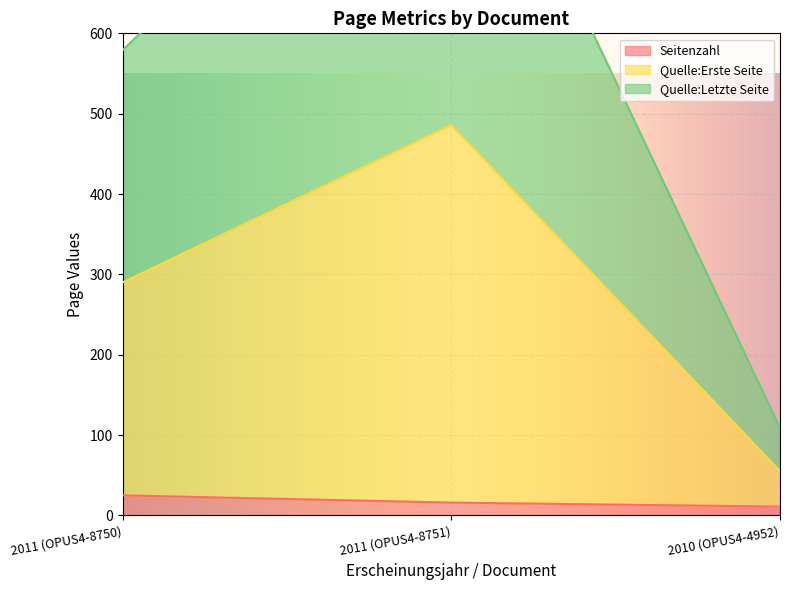

List the labels in order of Quelle:Letzte Seite value, smallest first.

2010 (OPUS4-4952), 2011 (OPUS4-8750), 2011 (OPUS4-8751)